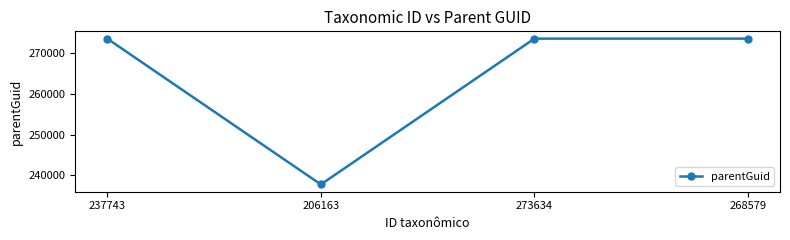

What value does the data have at 273634, to the nearest 50?

273650